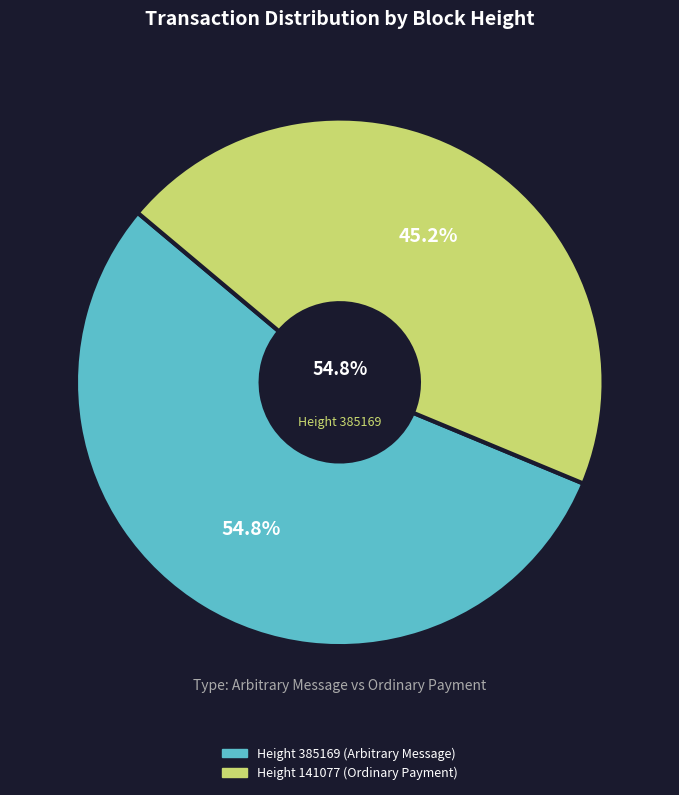

Which category has the smallest portion of the pie?

141077